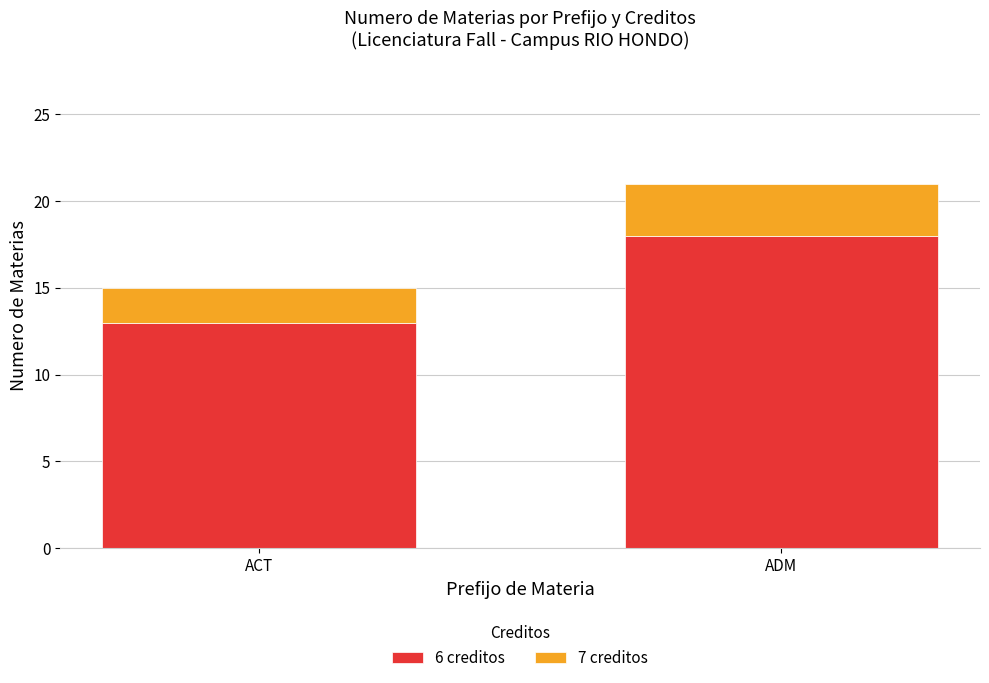

What is the sum of the 6 creditos values at ADM and ACT?

31